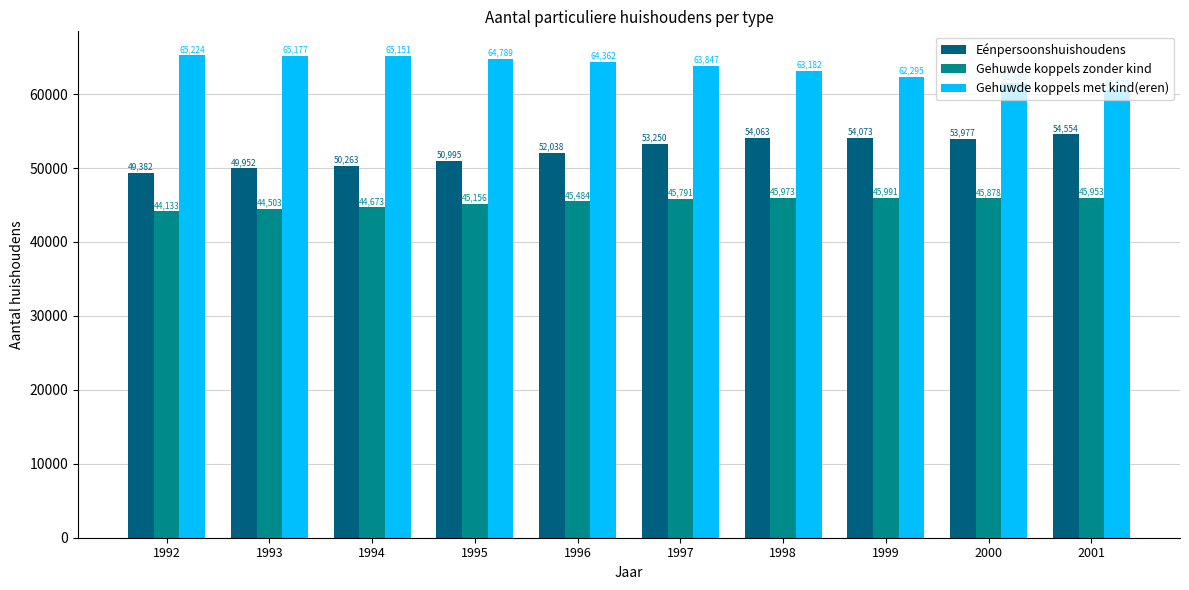

What is the total value across all series at 1998?

163218